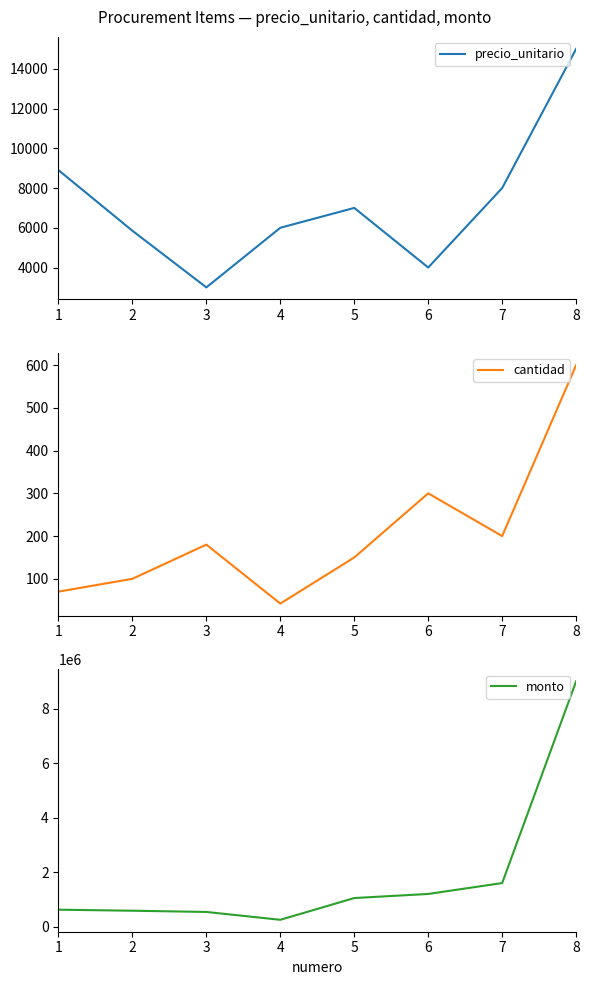

True or false: cantidad and monto cross at least once.

False